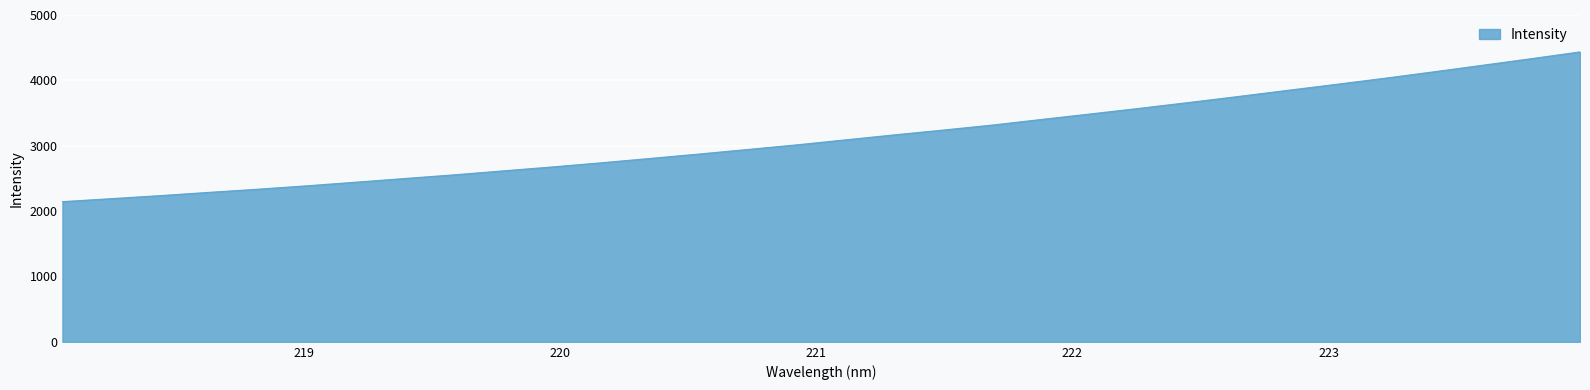

What is the maximum value shown in the chart?

4435.8